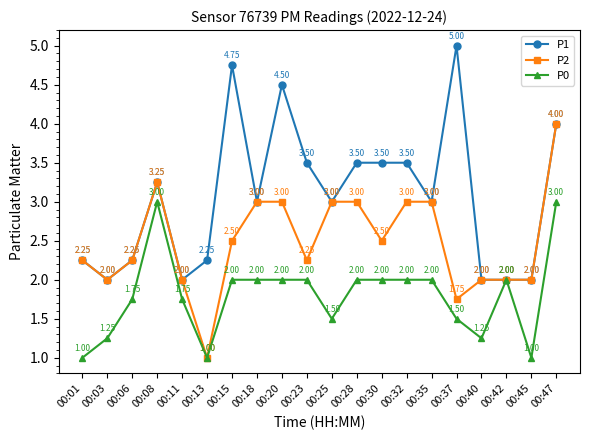

What is the spread (max minus min) of values at 00:47?

1.0